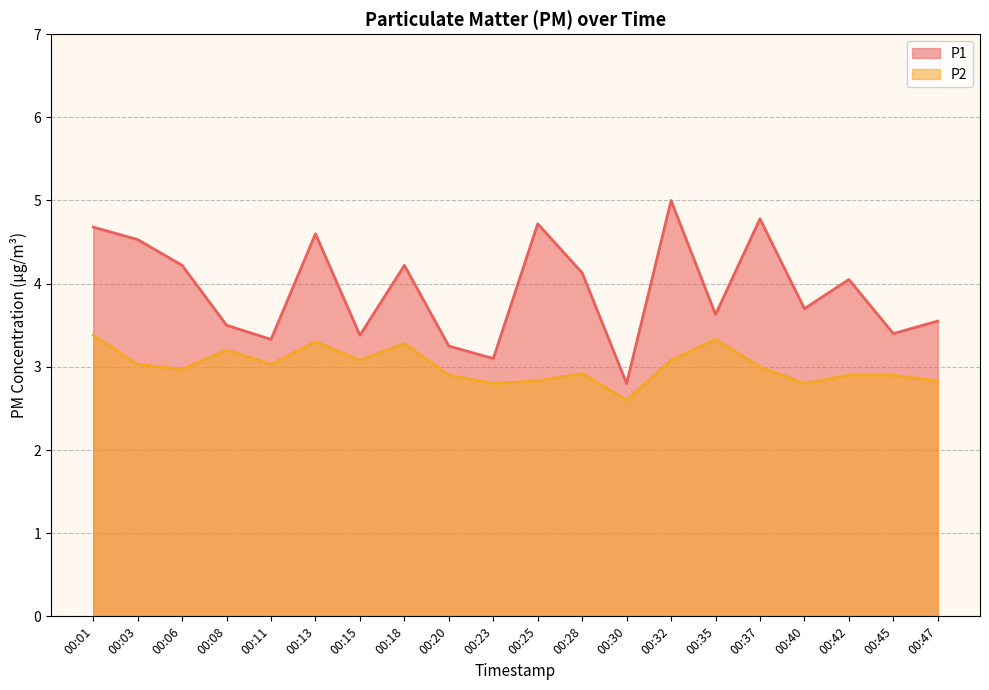

What is the sum of the P1 values at 00:45 and 00:40?

7.1